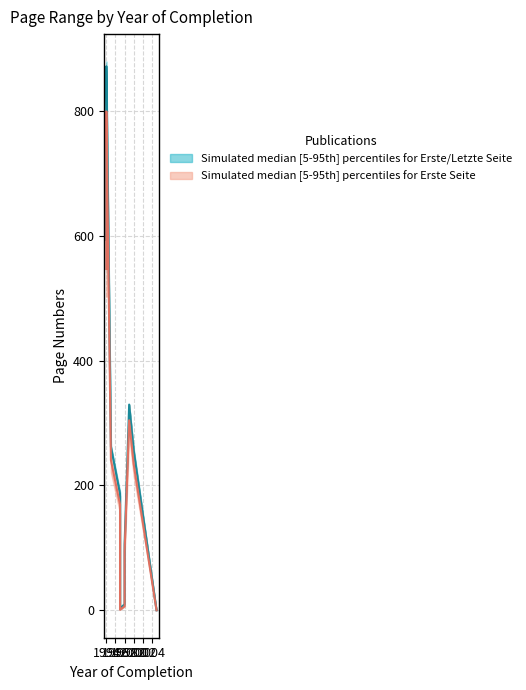

What is the sum of the Letzte Seite values at 1999 and 1997?

520